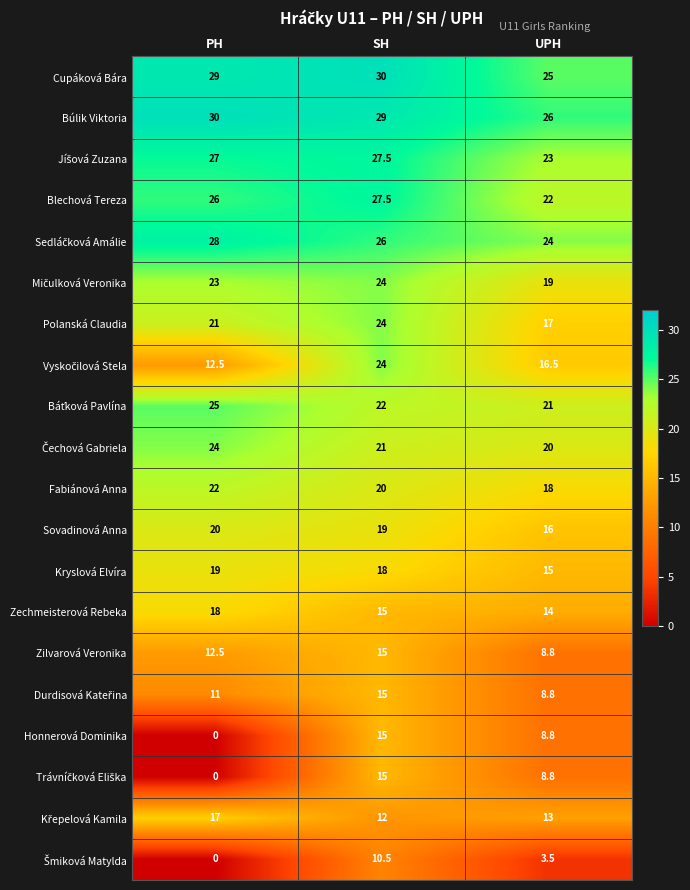

What is the difference between the maximum and minimum values in the Blechová Tereza series?

5.5